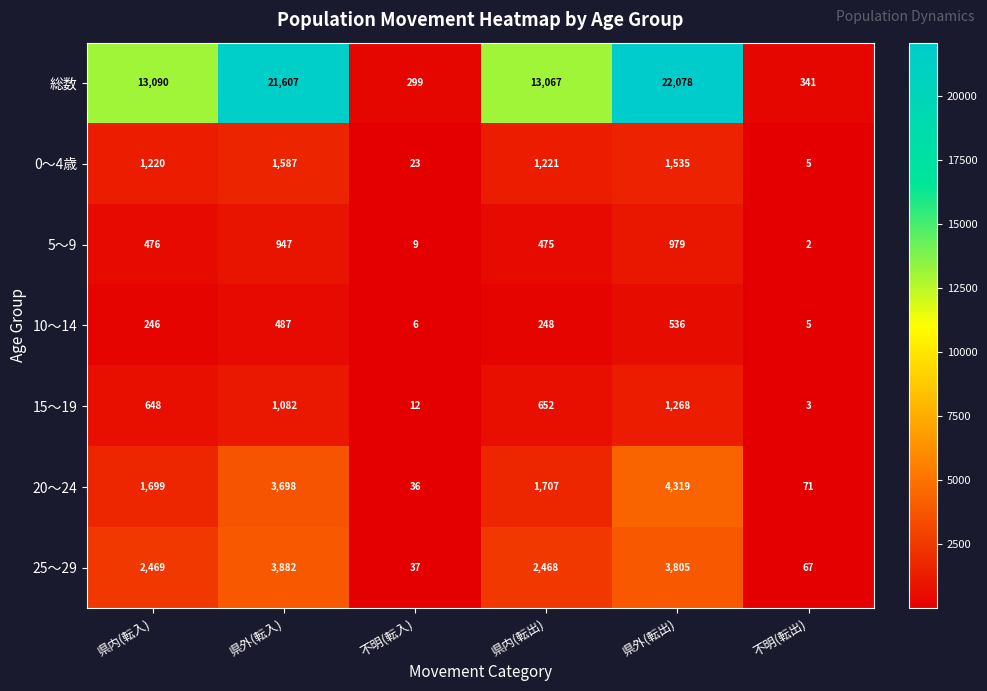

The 5～9 series shows 947 at 県外(転入). True or false?

True